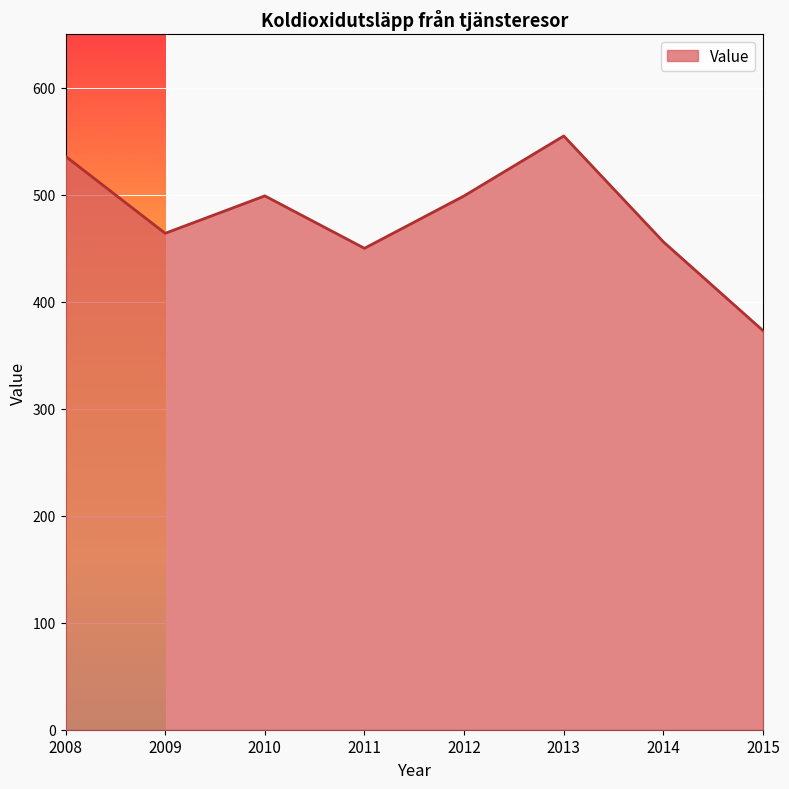

Which label corresponds to the smallest value in the chart?

2015